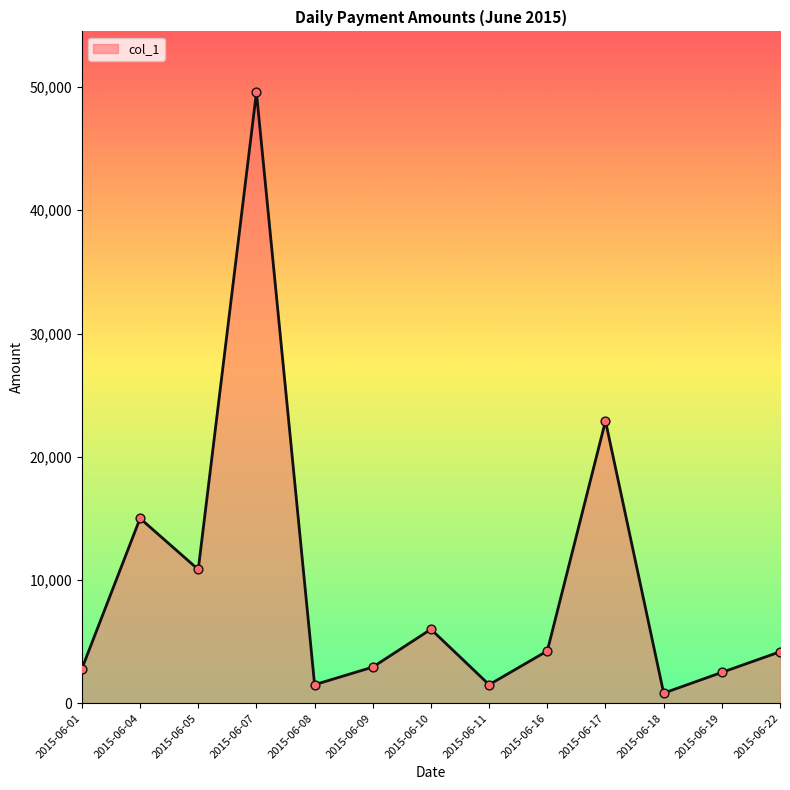

What is the change in value from 2015-06-01 to 2015-06-16?

+1440